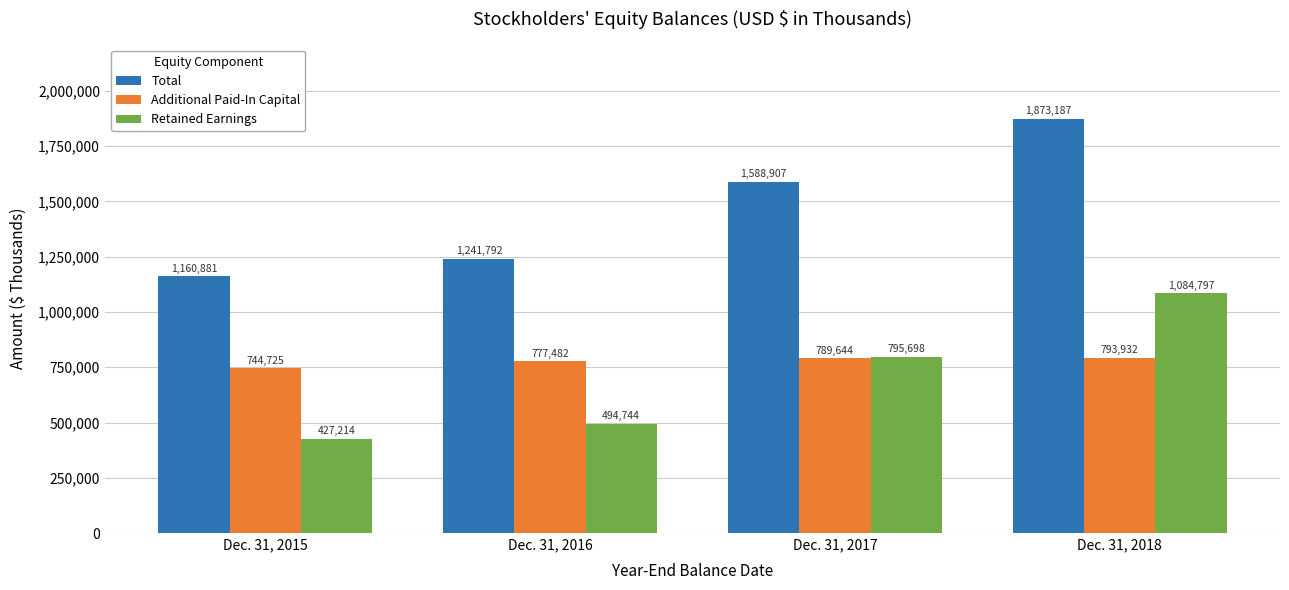

Reading left to right, extract all data points from this chart.

Total: Dec. 31, 2015=1160881	Dec. 31, 2016=1241792	Dec. 31, 2017=1588907	Dec. 31, 2018=1873187
Additional Paid-In Capital: Dec. 31, 2015=744725	Dec. 31, 2016=777482	Dec. 31, 2017=789644	Dec. 31, 2018=793932
Retained Earnings: Dec. 31, 2015=427214	Dec. 31, 2016=494744	Dec. 31, 2017=795698	Dec. 31, 2018=1084797